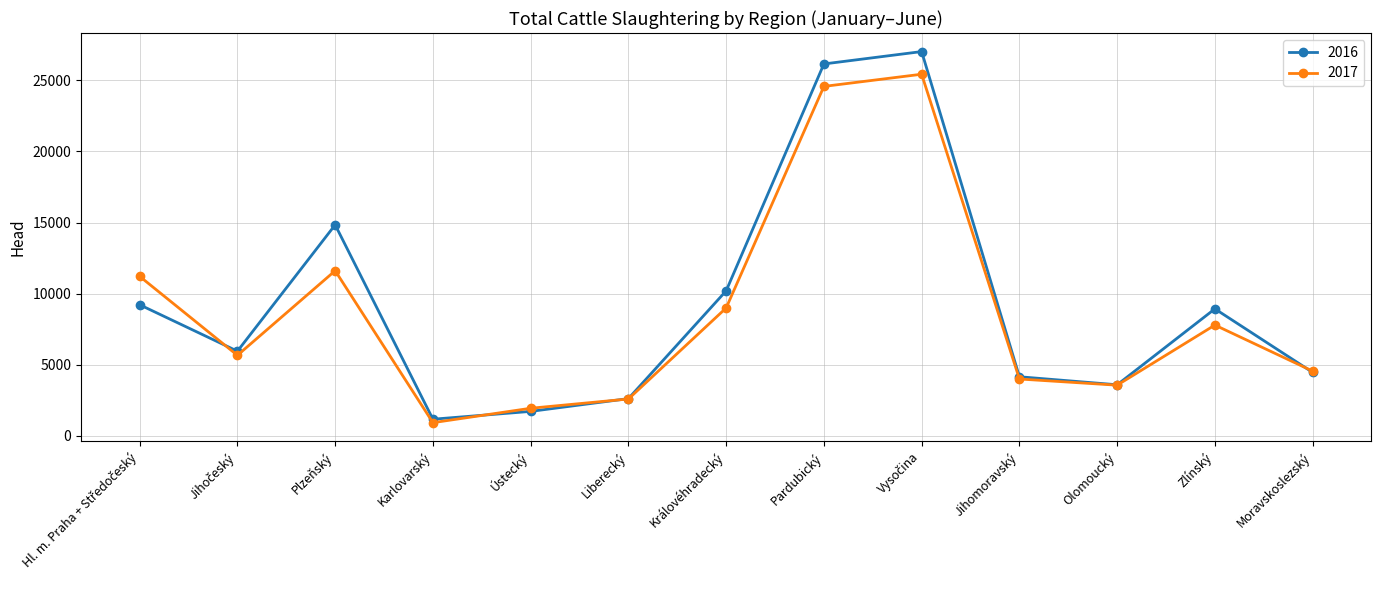

How many interior local peaks does the 2016 series have?

3